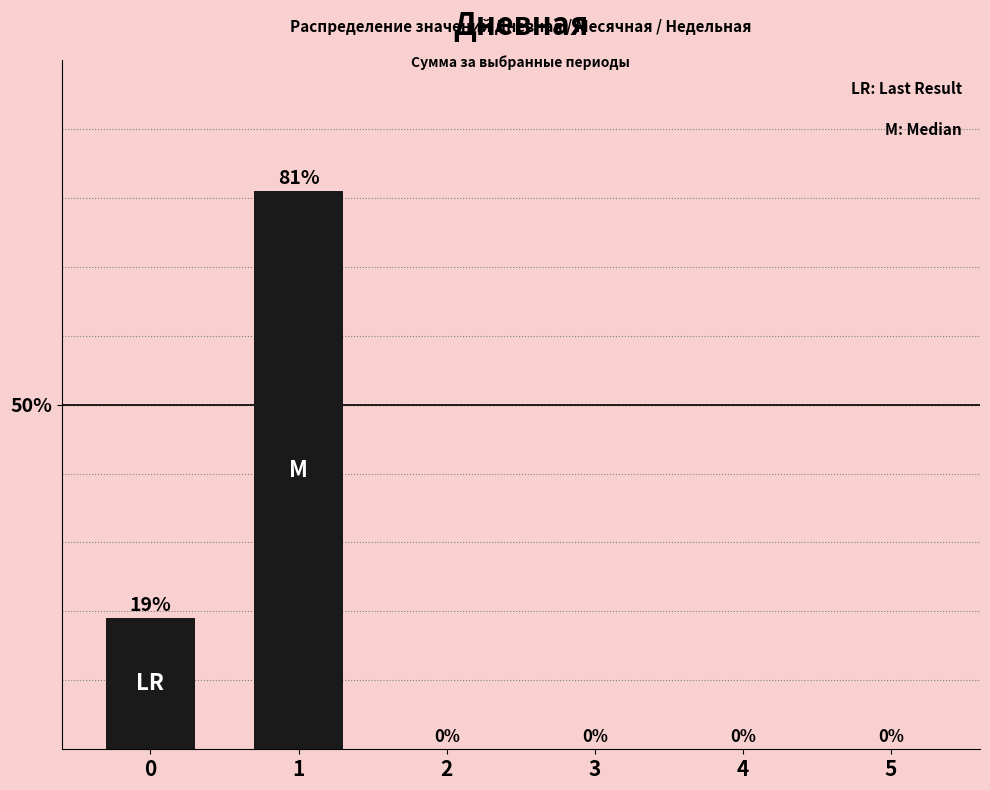

What is the maximum value shown in the chart?

81